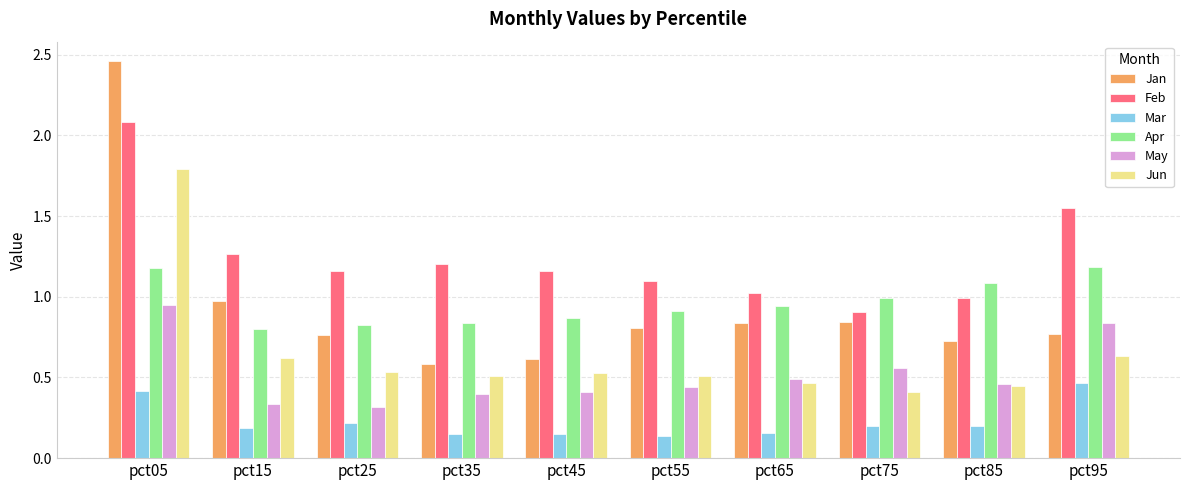

Does the chart contain stacked bars?

No